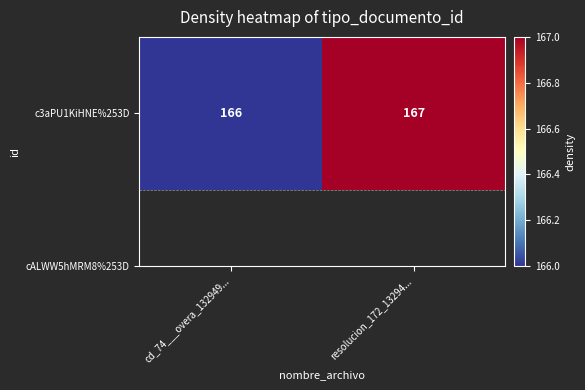

What is the change in value from cd_74___overa_132949... to resolucion_172_13294...?

+1